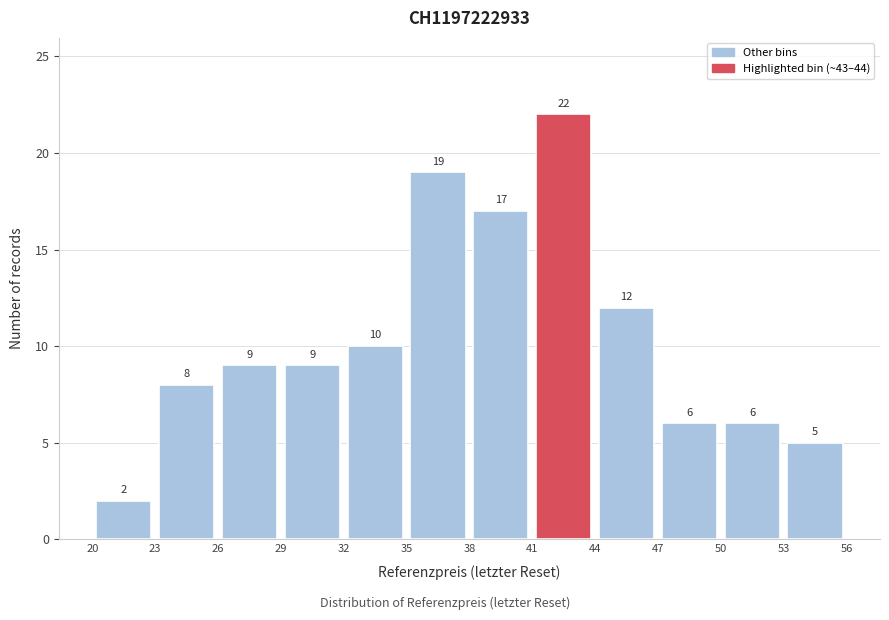

Reading left to right, transcribe this chart: for each bar, give the range it covers on the x-axis and its height.

20 to 23: 2
23 to 26: 8
26 to 29: 9
29 to 32: 9
32 to 35: 10
35 to 38: 19
38 to 41: 17
41 to 44: 22
44 to 47: 12
47 to 50: 6
50 to 53: 6
53 to 56: 5